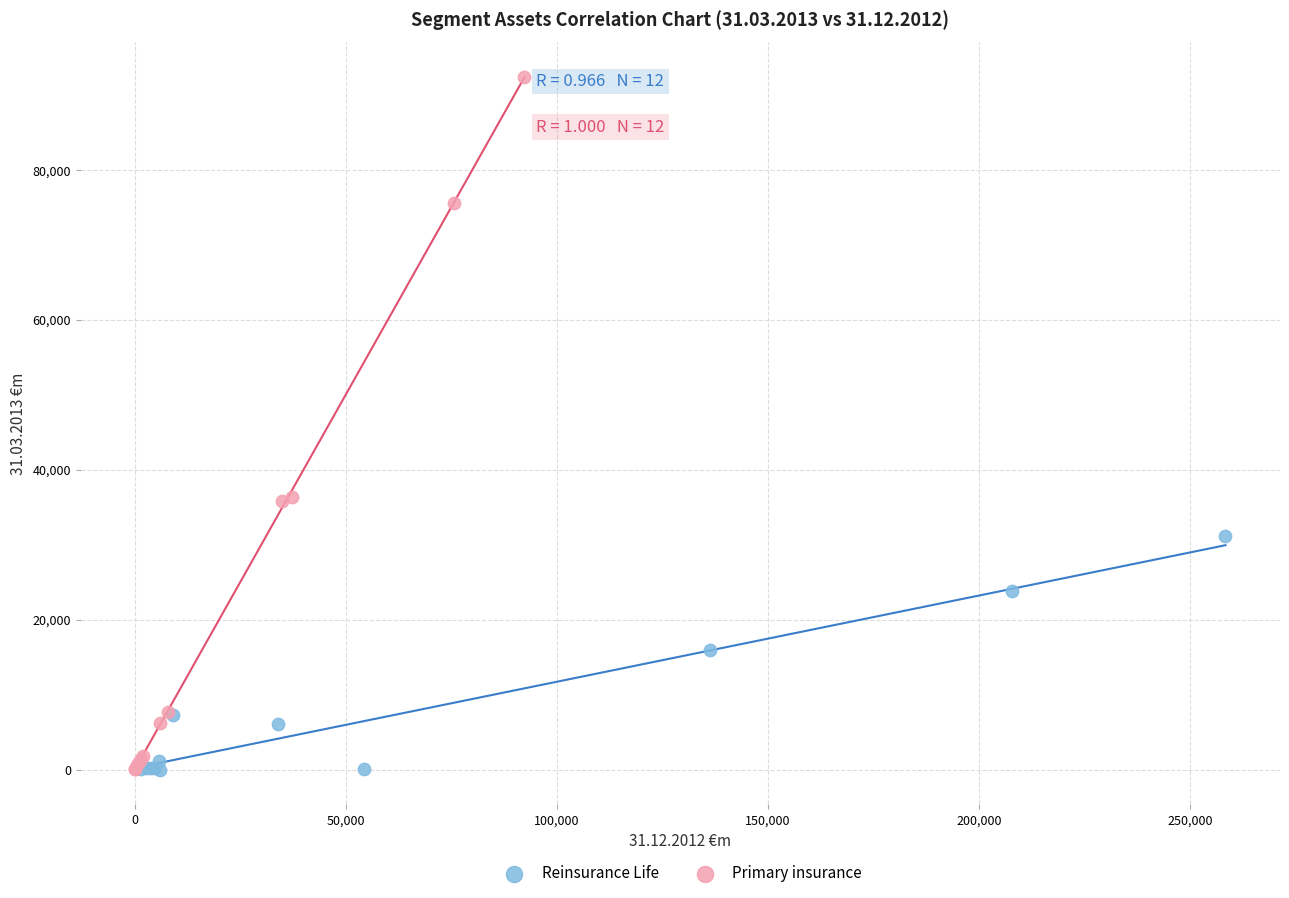

Which series has the largest Y range (max minus min)?

Primary insurance